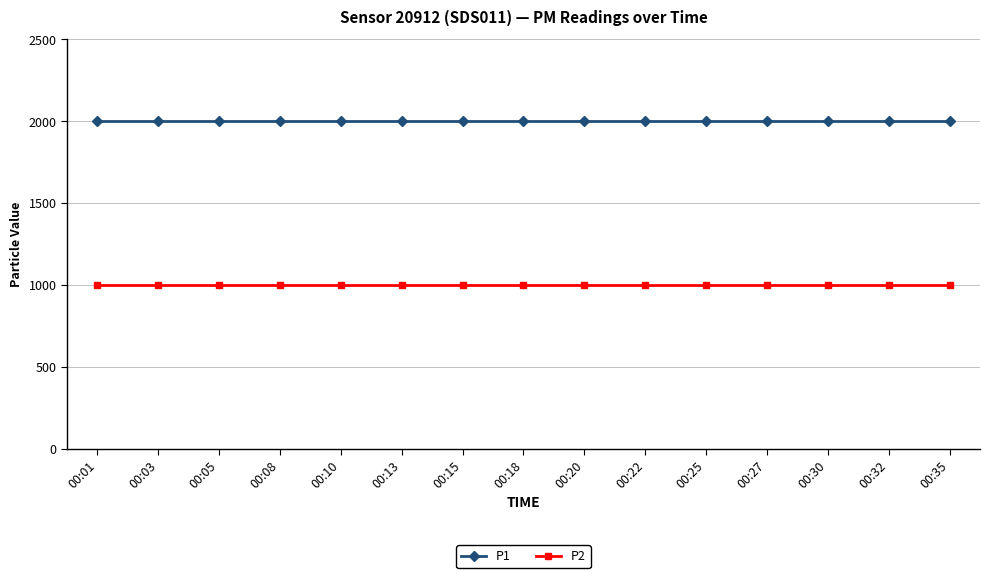

What is the sum of the P1 values at 00:18 and 00:01?

3999.8